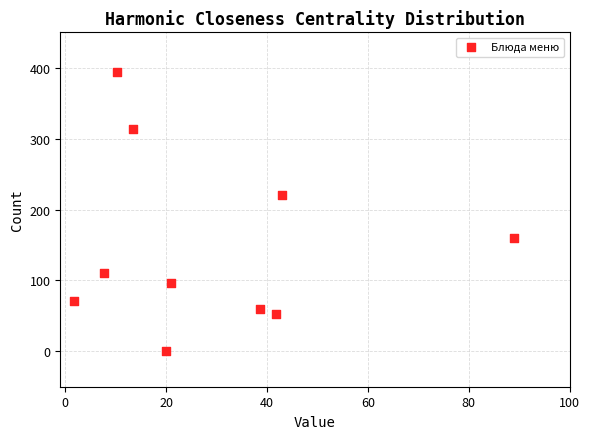

What Y value in the scatter plot is closest to 197?

220